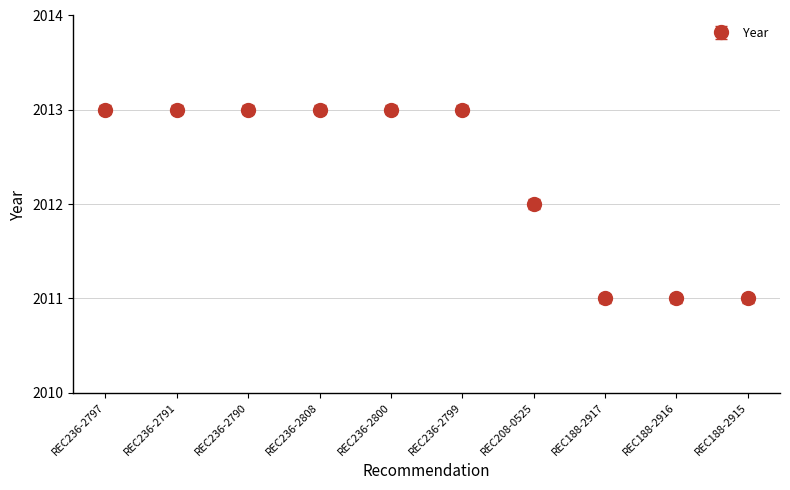

What is the greatest value displayed?

2013